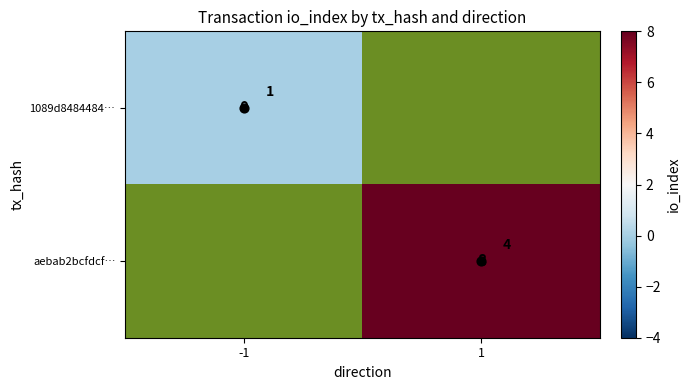

Which category has the highest value in the aebab2bcfdcf… series?

-1